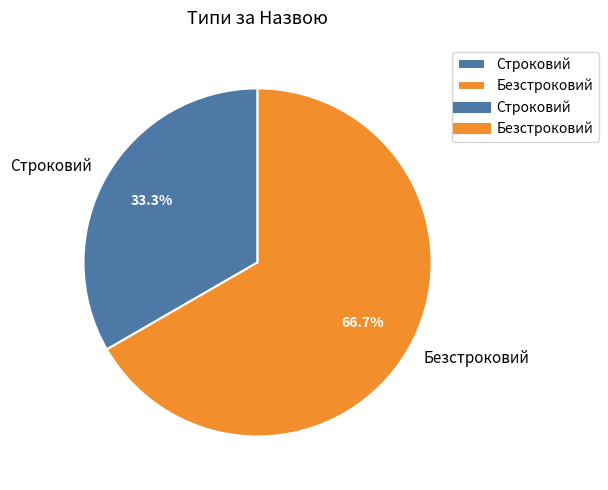

Combined, do Безстроковий and Строковий account for over 50%?

Yes